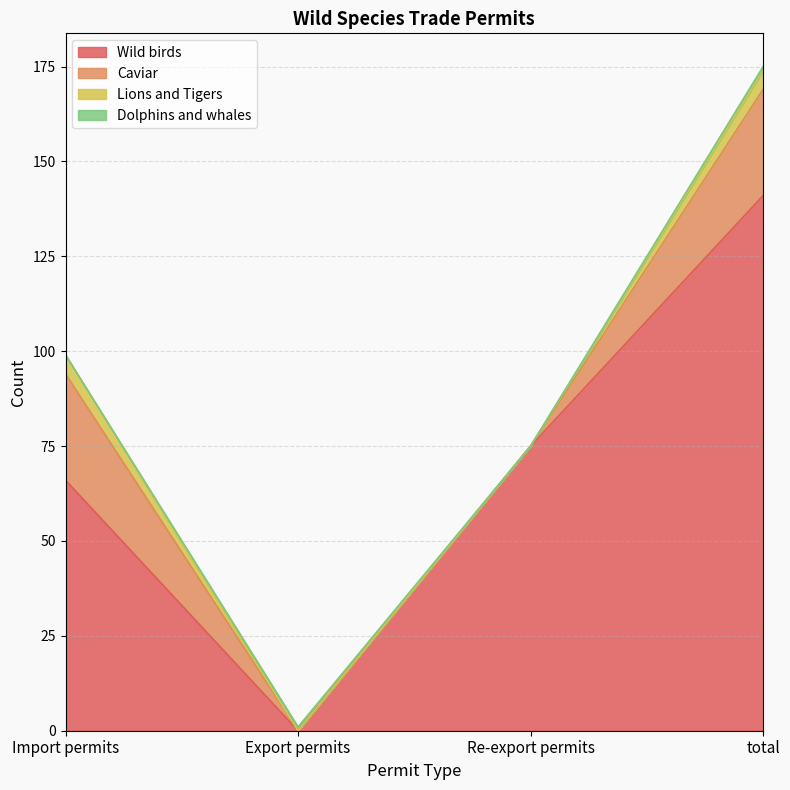

Between Re-export permits and total, which series saw the biggest shift?

Wild birds